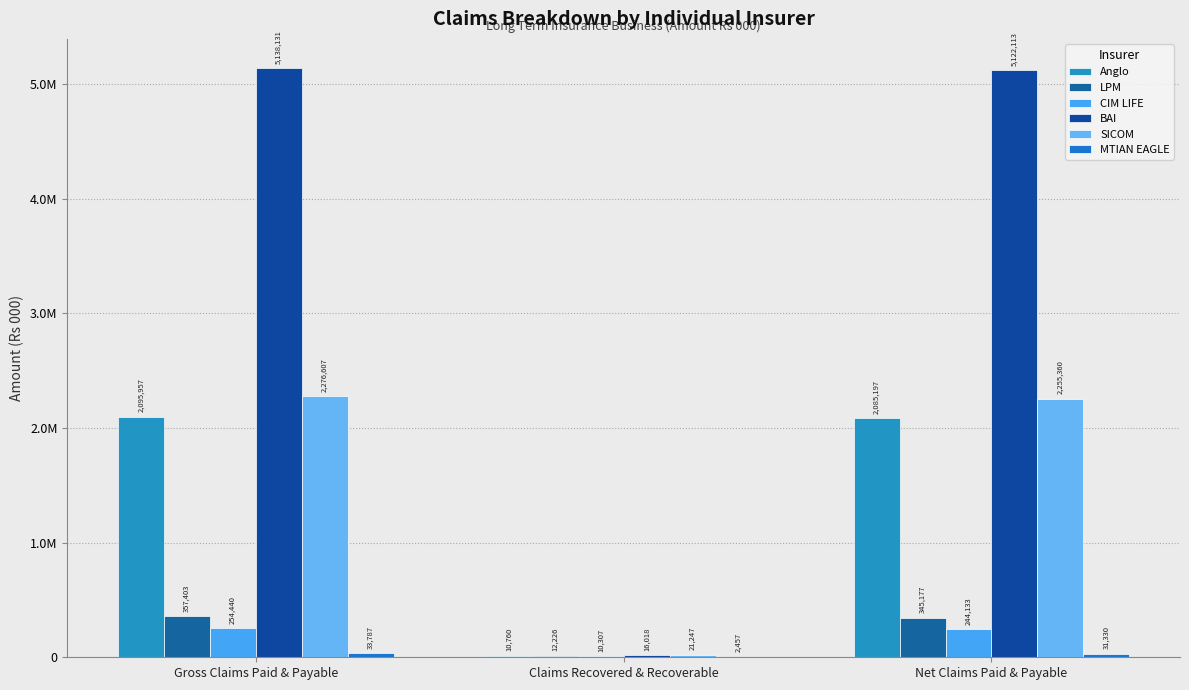

Which series changed the most between Gross Claims Paid & Payable and Claims Recovered & Recoverable?

BAI